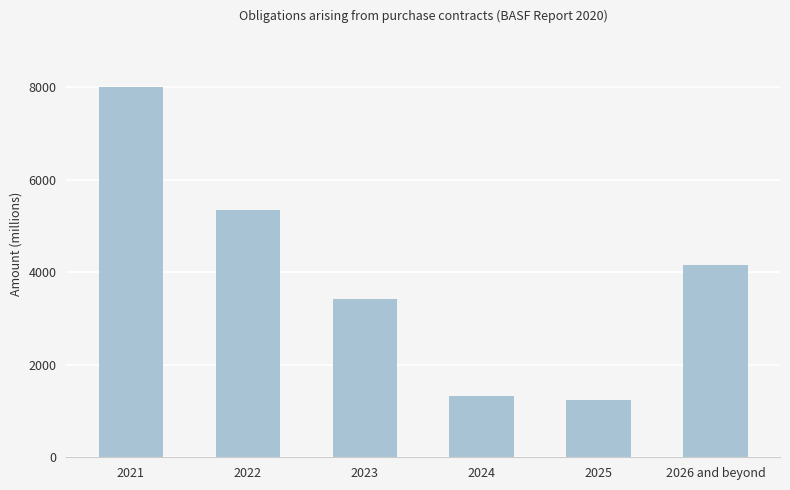

Where is the data nearest to the value 4620?

2026 and beyond